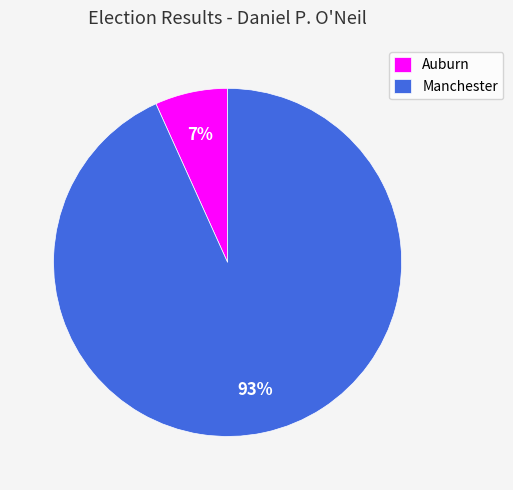

What is the ratio of the value at Auburn to the value at Manchester?

0.1